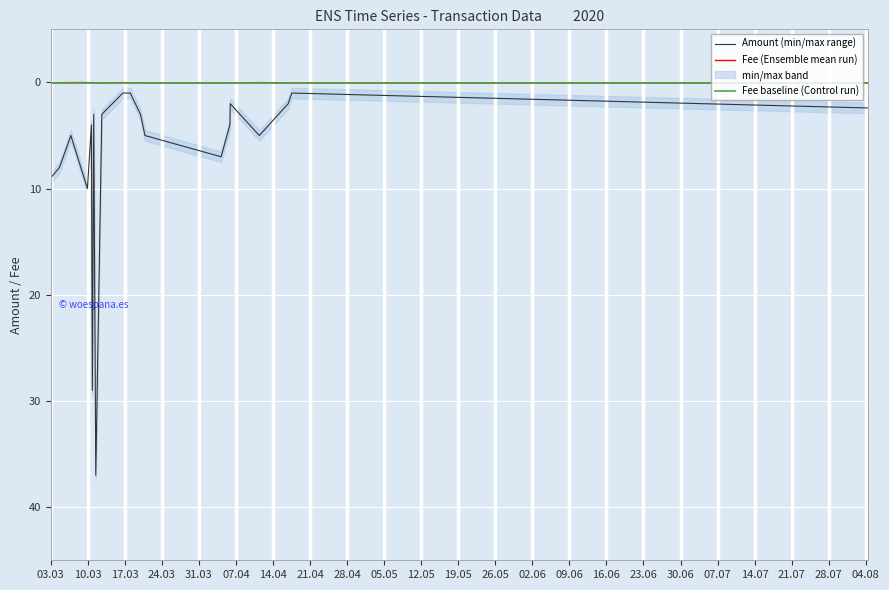

At which category does the chart reach its minimum across all series?

2020-03-10 20:34:06